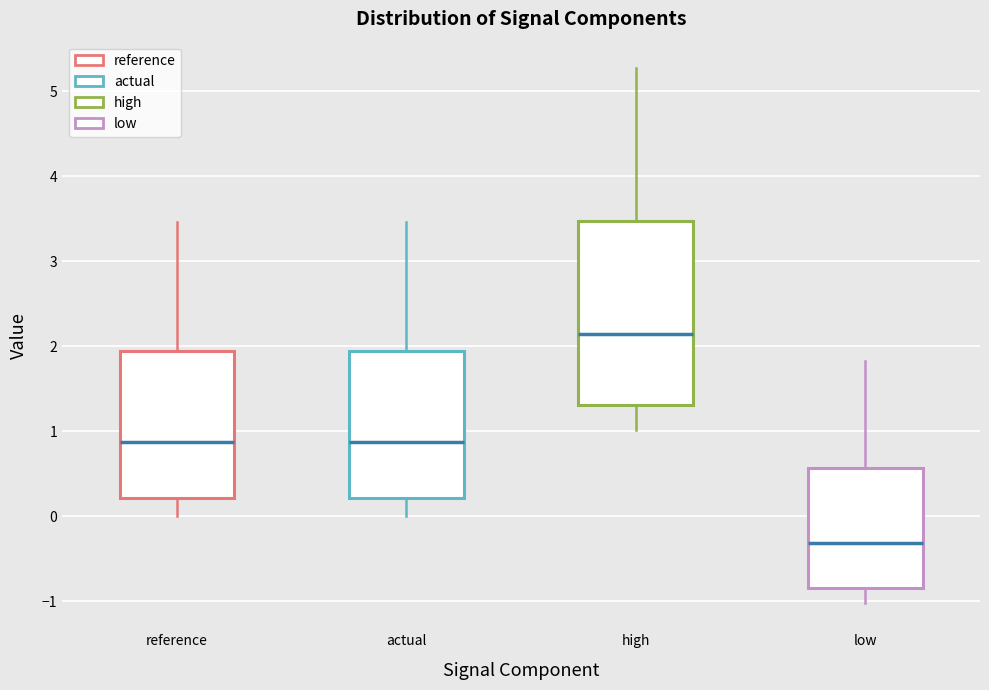

Reading left to right, transcribe this box plot: for each box, give where its median line is, the range the box spans, and where its two whiskers end, as read against the y-axis. The values are not printed on the chart, so give them approximately, as read against the axis.

reference: median 0.9, box 0.2 to 1.9, whiskers 0.0 to 3.5
actual: median 0.9, box 0.2 to 1.9, whiskers 0.0 to 3.5
high: median 2.1, box 1.3 to 3.5, whiskers 1.0 to 5.3
low: median -0.3, box -0.8 to 0.6, whiskers -1.0 to 1.8